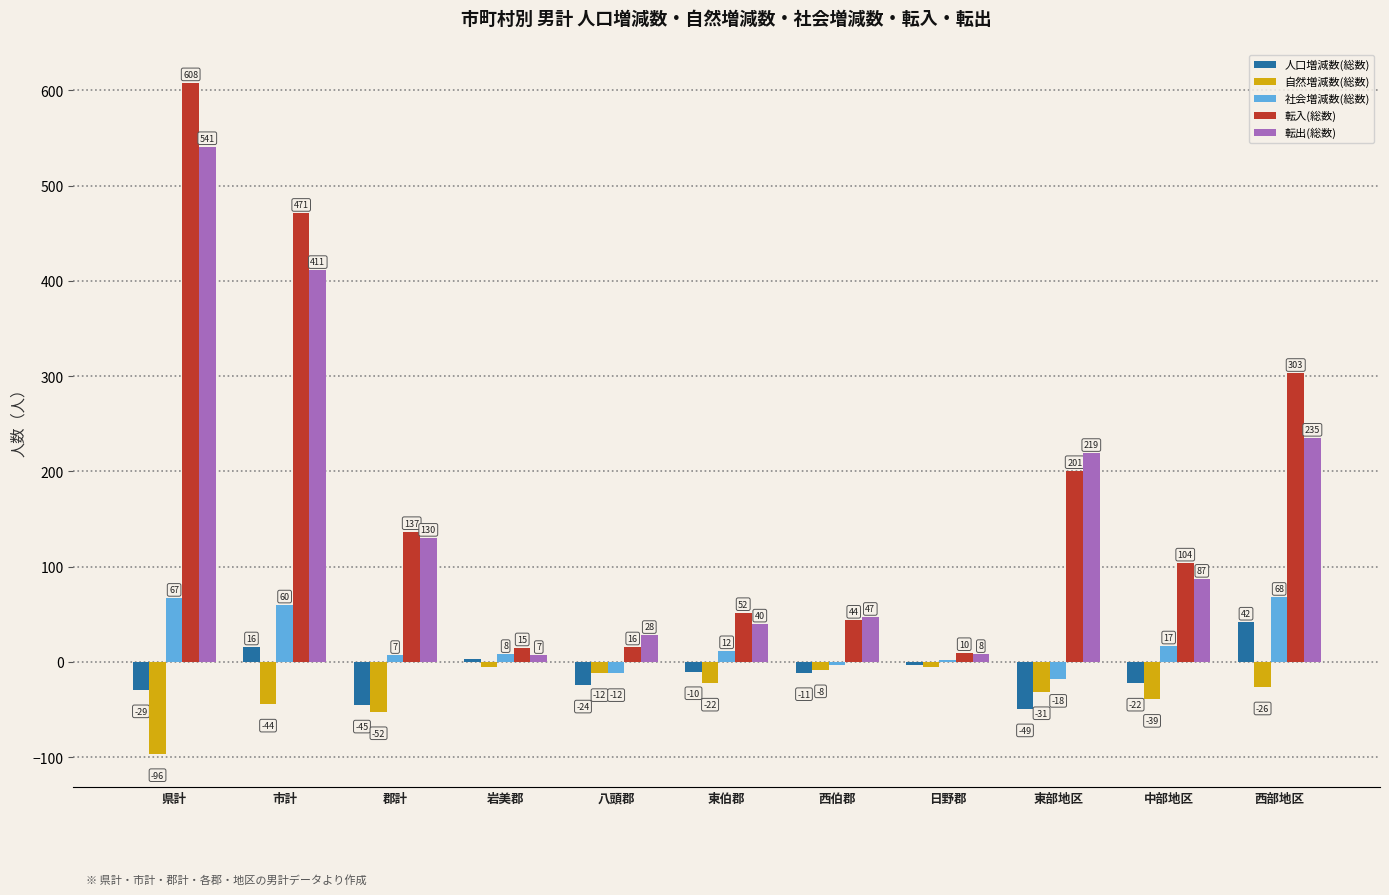

Are the bars grouped side by side (vs. stacked)?

Yes